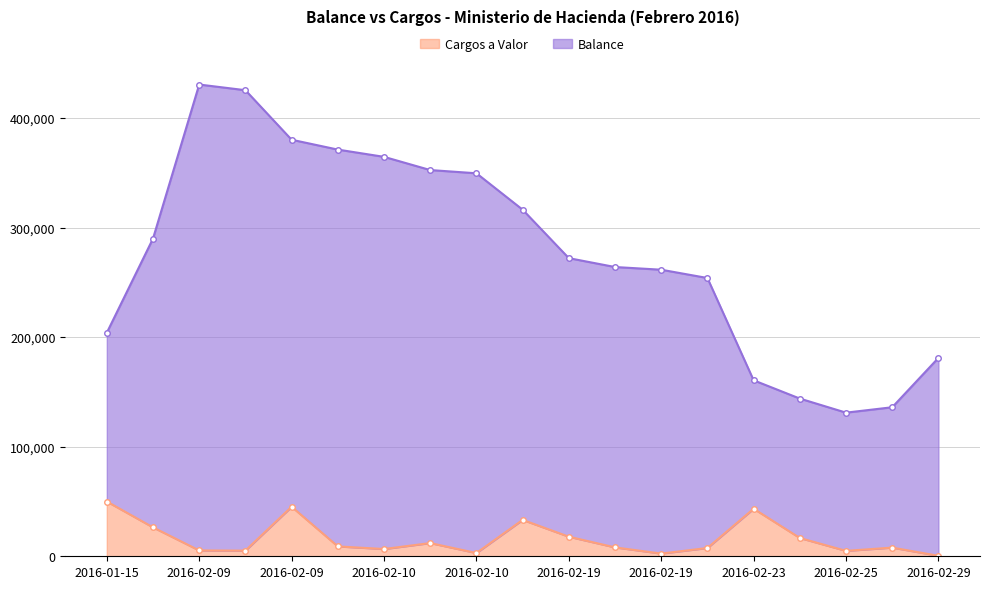

True or false: Balance and Cargos a Valor cross at least once.

False